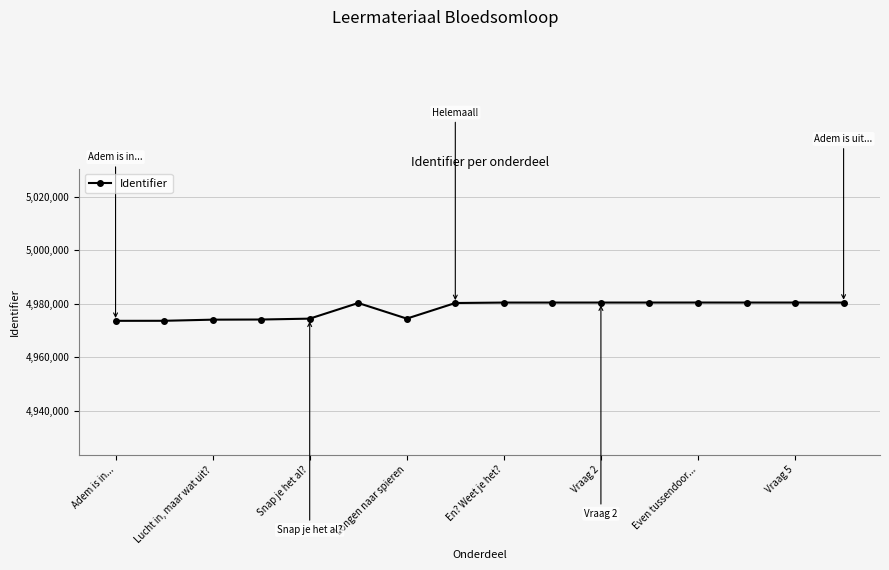

What is the greatest value displayed?

4980408